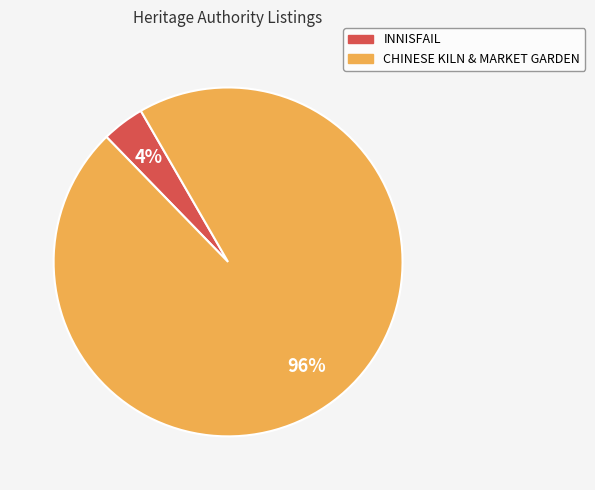

How many segments does this pie chart have?

2